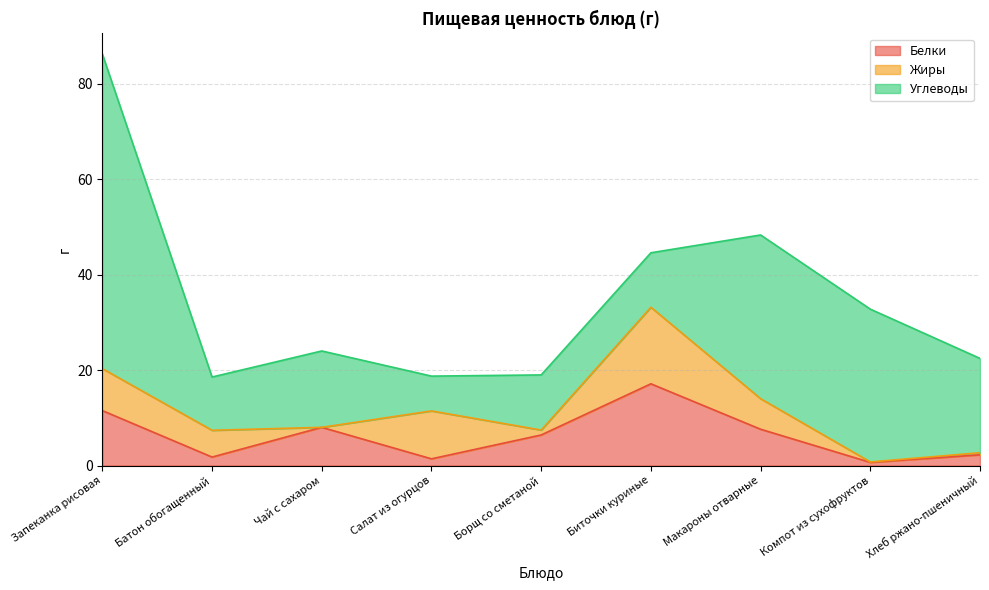

Does the chart display data point markers on the line(s)?

No